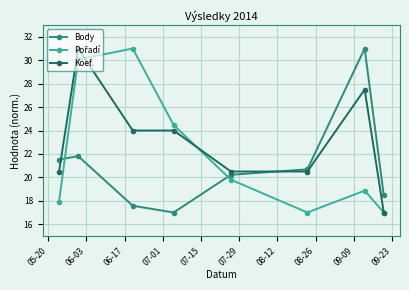

What is the value of the Body point at the 6th from the left?

20.7